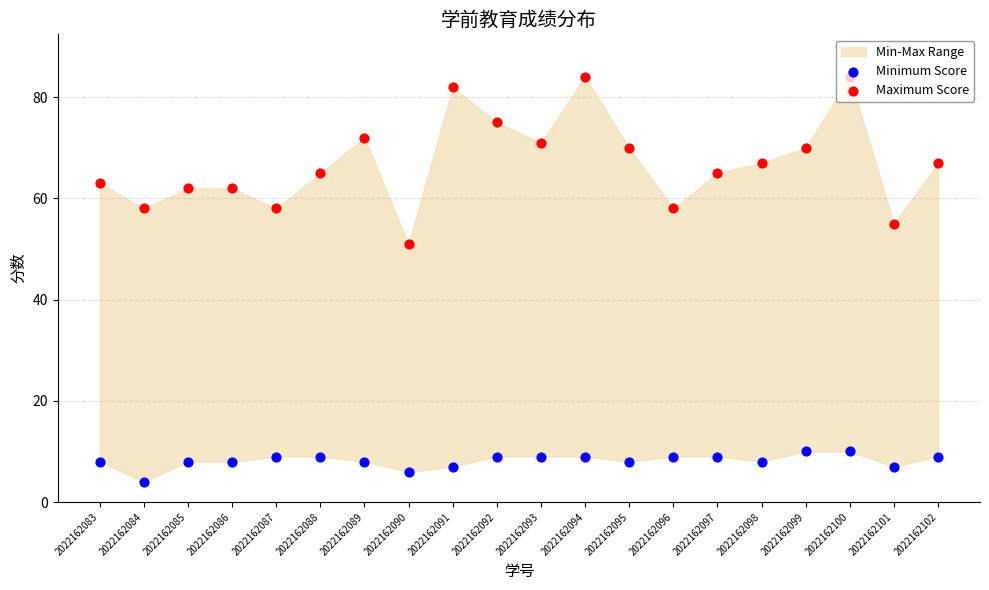

Is the value of Maximum Score at 2022162088 greater than the value of Minimum Score at 2022162099?

Yes